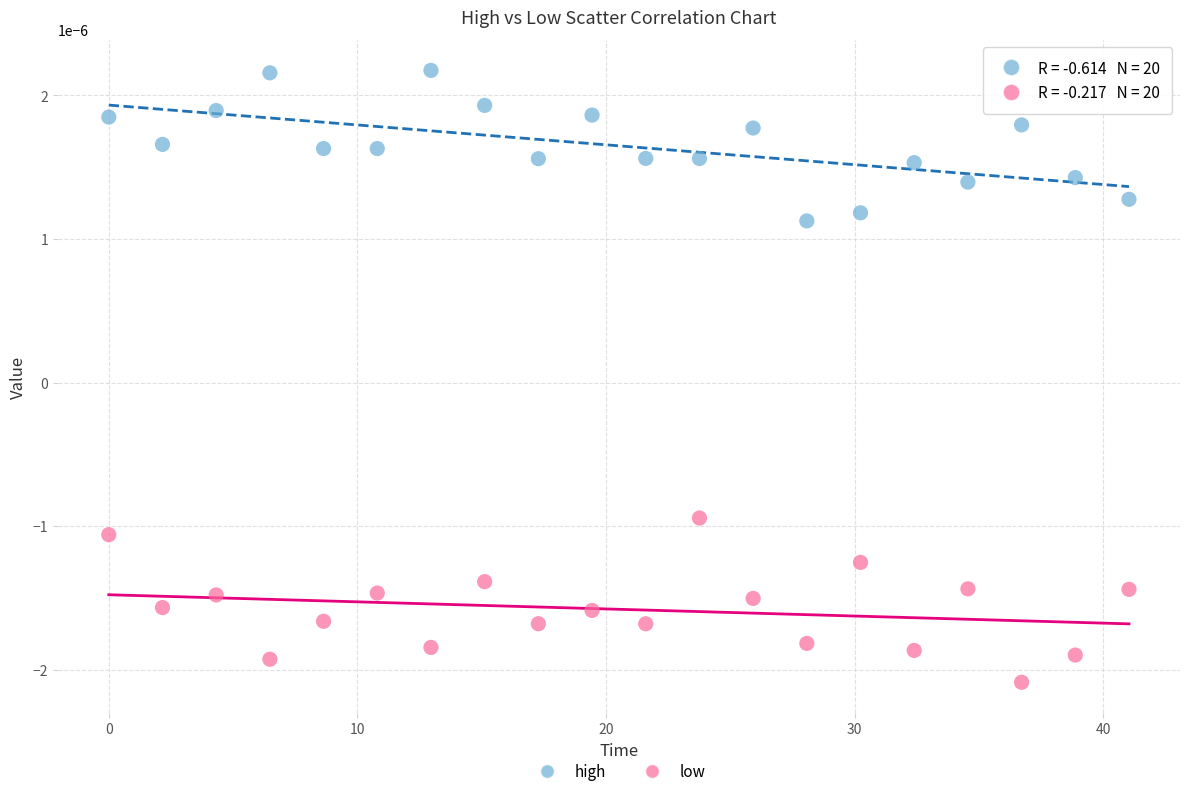

Which series contains the lowest Y value?

low